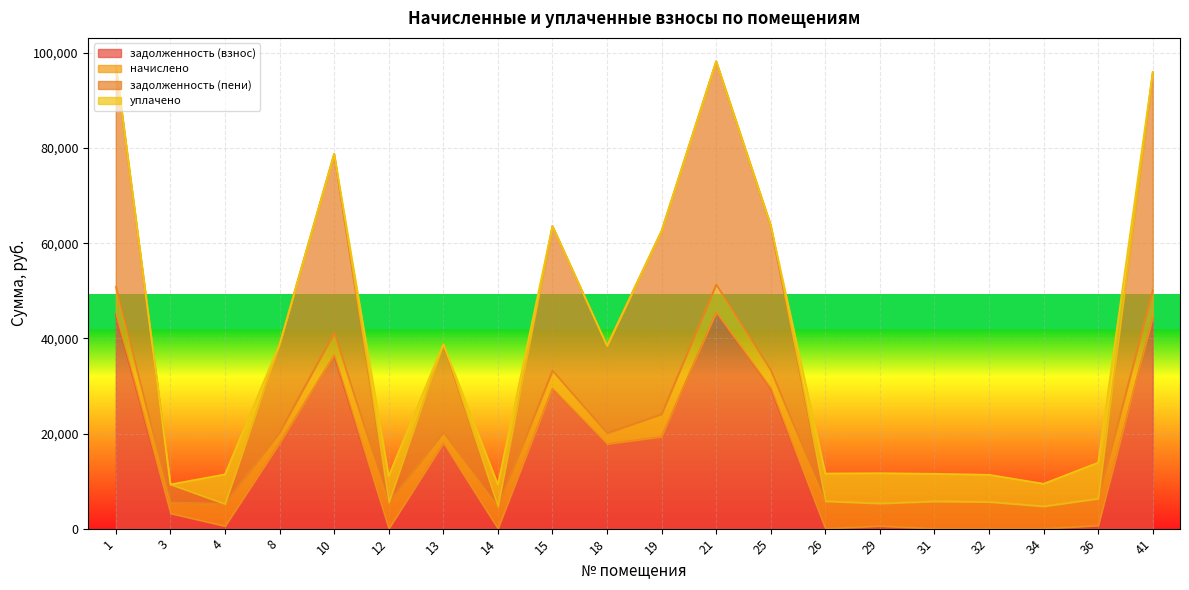

What is the maximum value for задолженность (взнос)?

45479.0